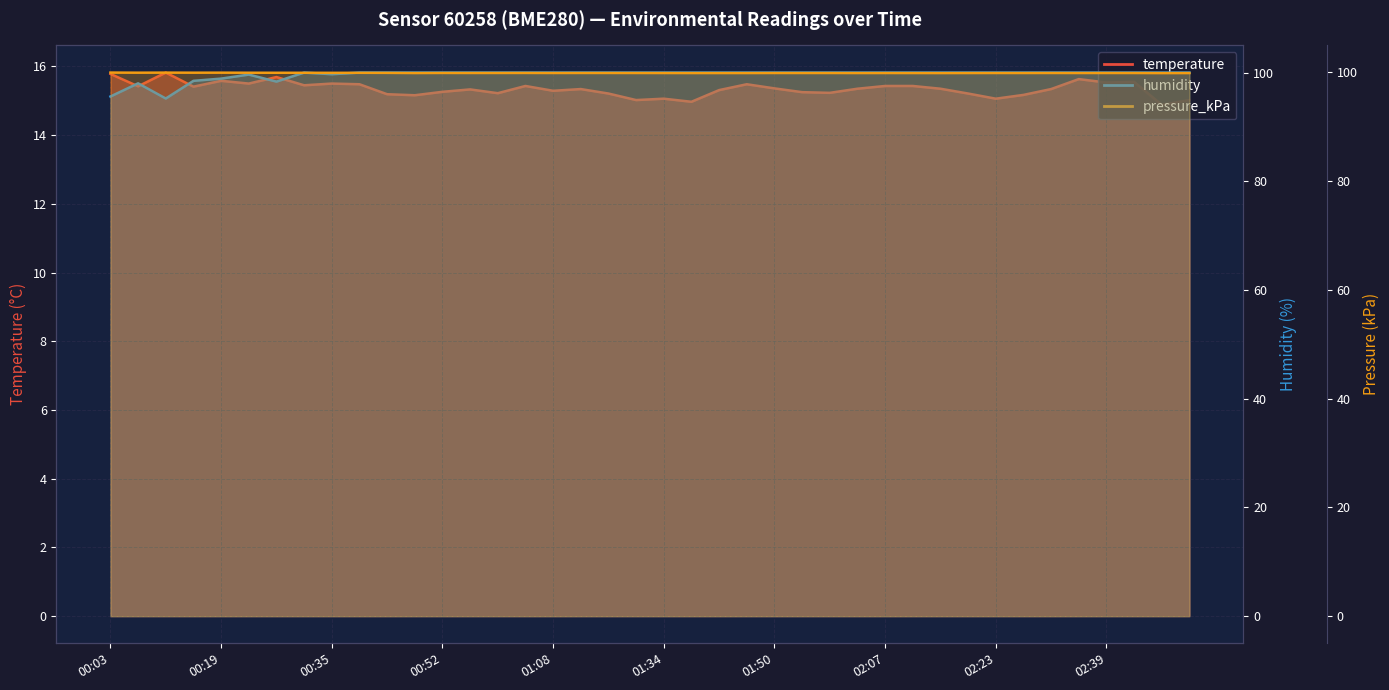

Rank the series at 02:15 from lowest to highest value.

temperature, pressure_kPa, humidity